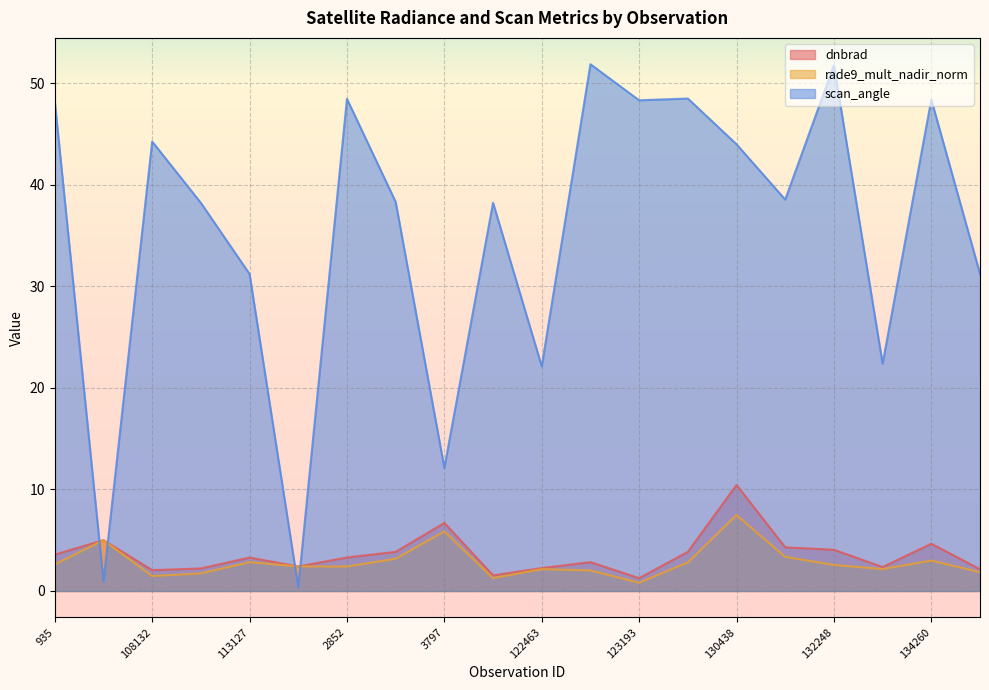

What is the value of the scan_angle point at the 18th from the left?

22.4